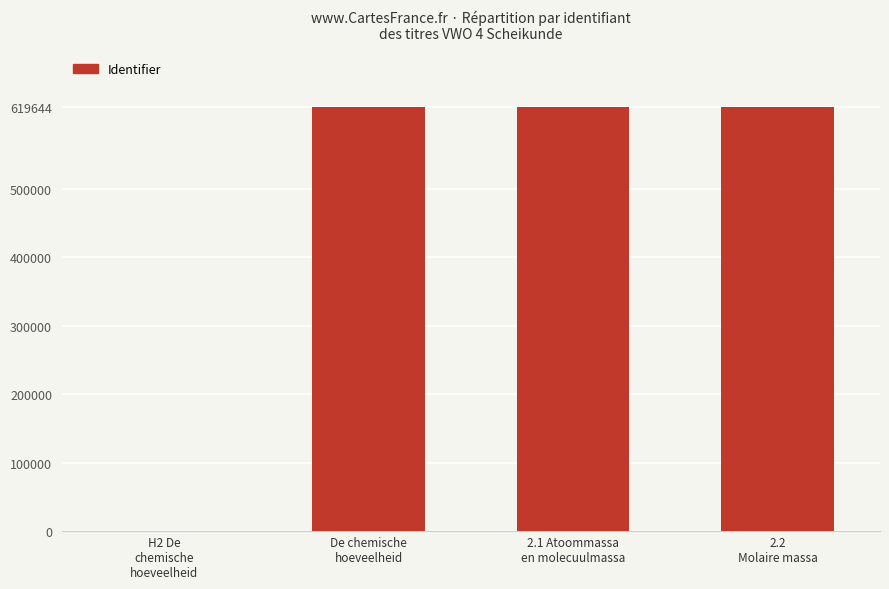

Which has a higher value, 2.2
Molaire massa or H2 De
chemische
hoeveelheid?

2.2
Molaire massa